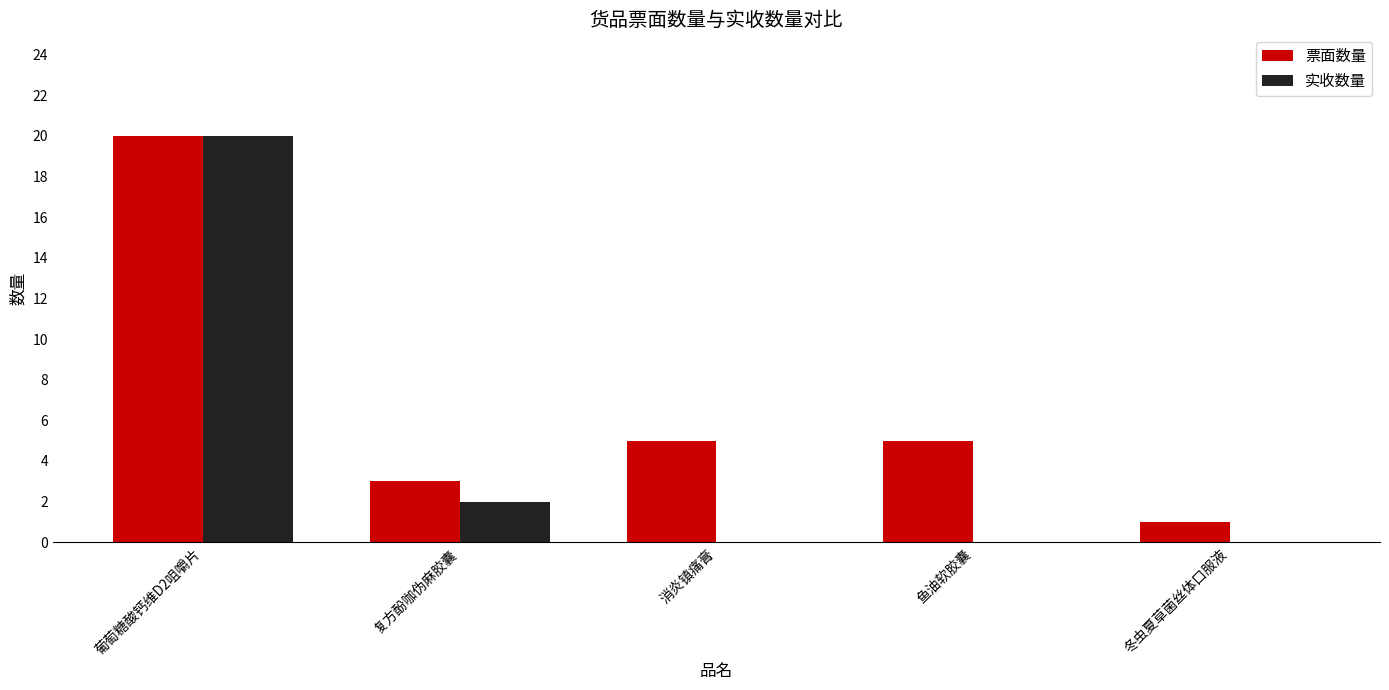

Is the value of 实收数量 at 复方酚咖伪麻胶囊 greater than the value of 票面数量 at 消炎镇痛膏?

No